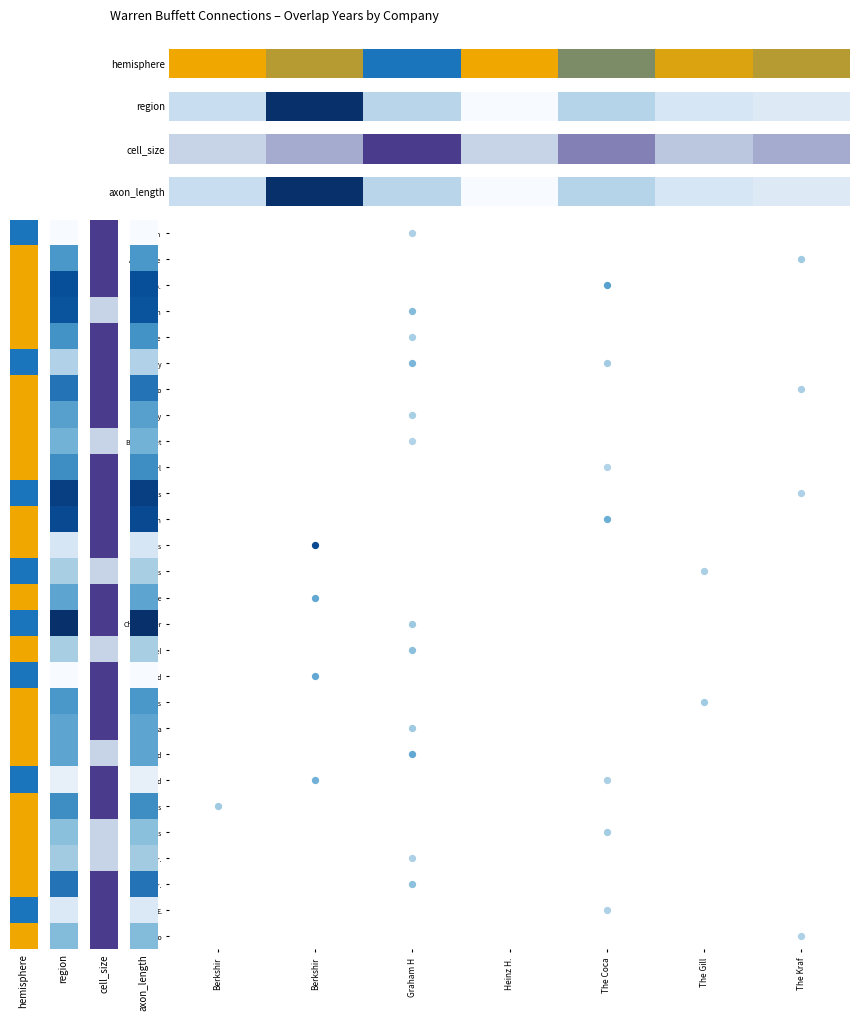

Reading left to right, extract all data points from this chart.

0.2	1.0	0.3	0.0	0.3	0.2	0.1